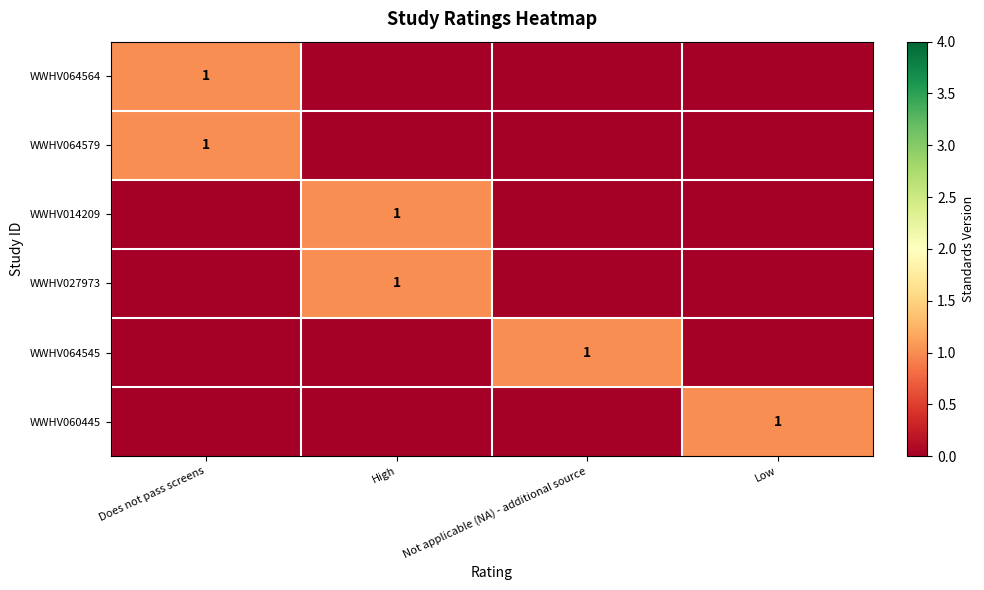

The value of WWHV064564 at Does not pass screens is 1. True or false?

True